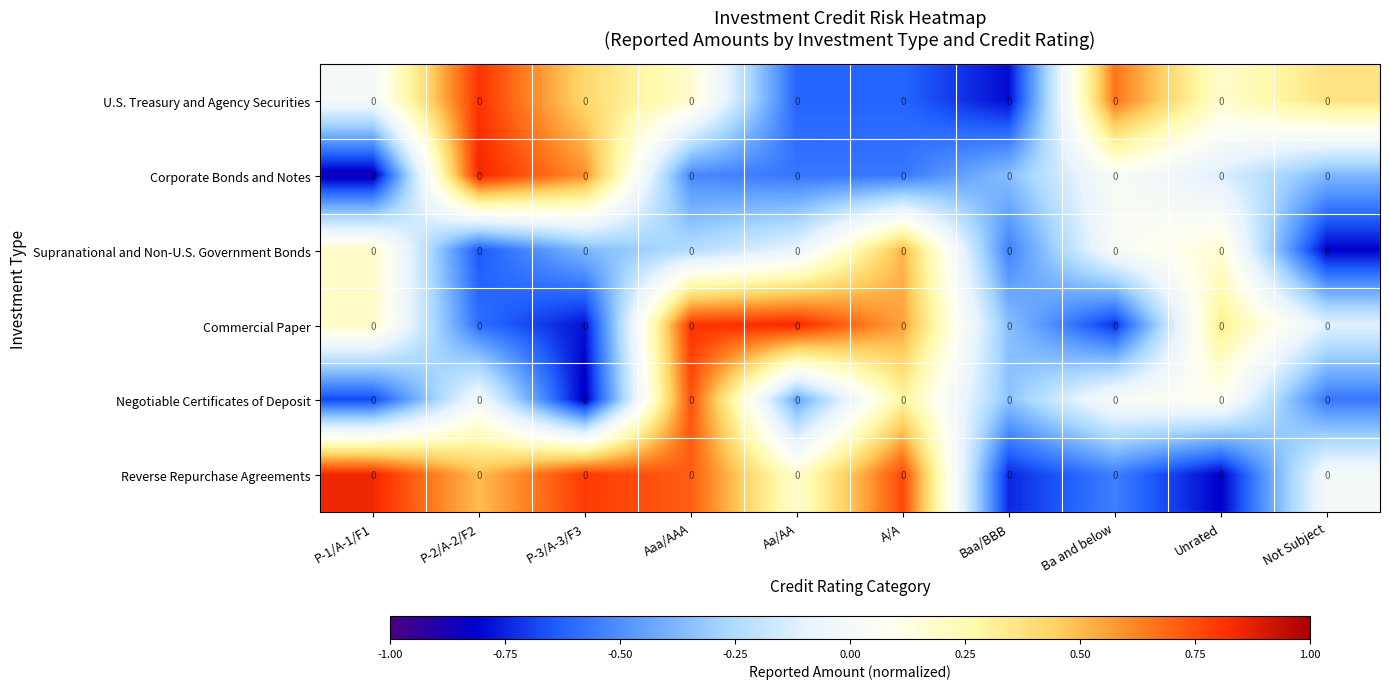

Is it true that Negotiable Certificates of Deposit equals 0.0 at Ba and below?

True